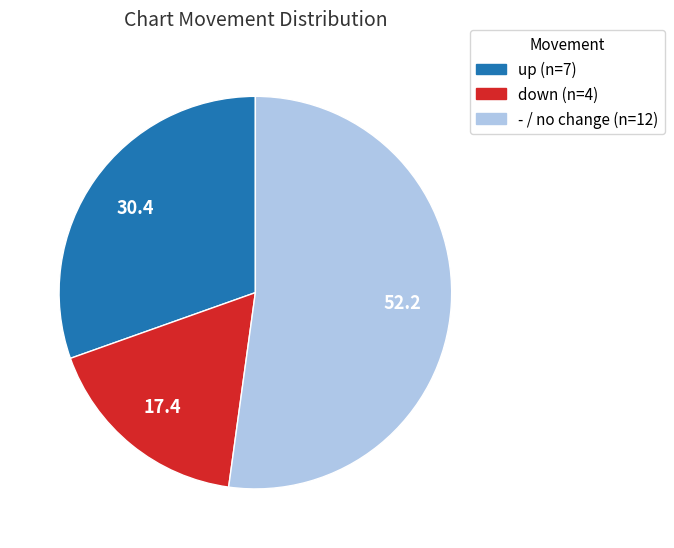

Is the sum of down and - greater than half?

Yes